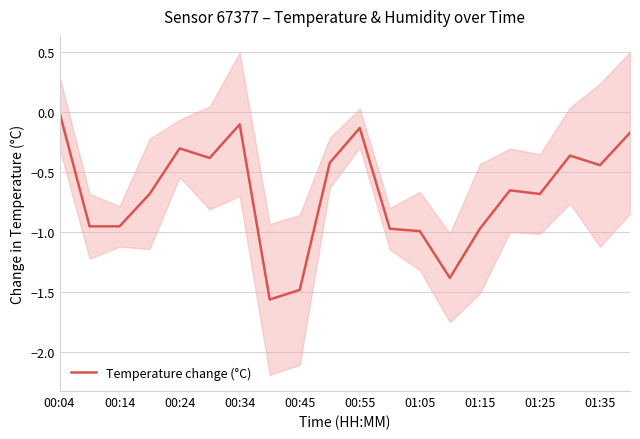

Between 00:04 and 00:45, which is larger?

00:04